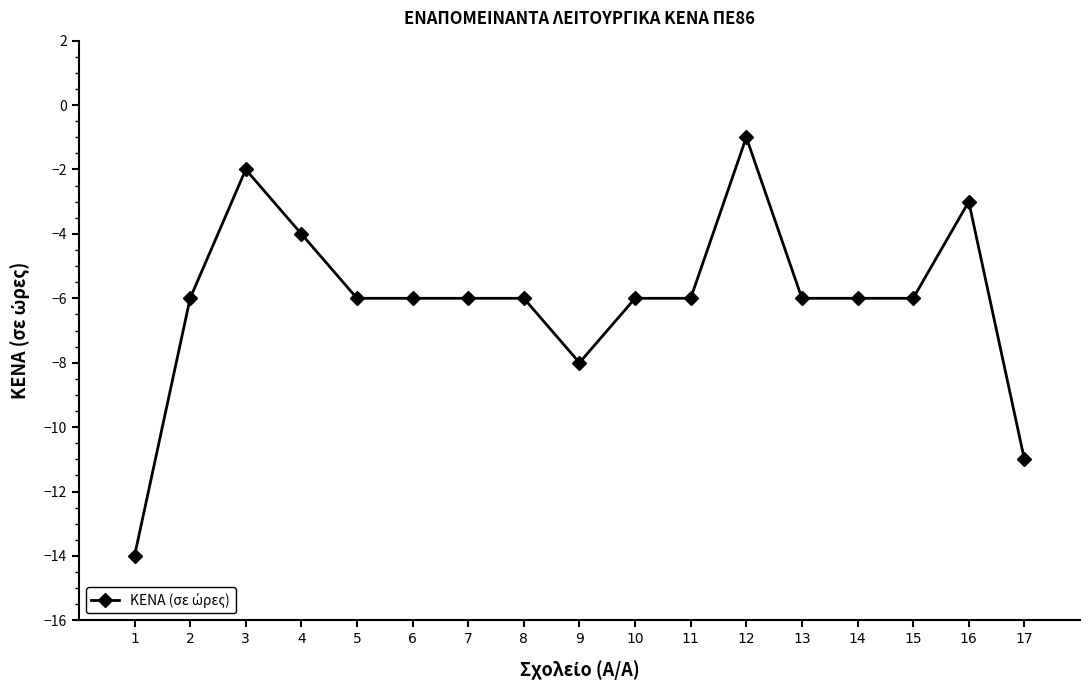

Reading left to right, what are all the values shown in this chart?

1=-14	2=-6	3=-2	4=-4	5=-6	6=-6	7=-6	8=-6	9=-8	10=-6	11=-6	12=-1	13=-6	14=-6	15=-6	16=-3	17=-11